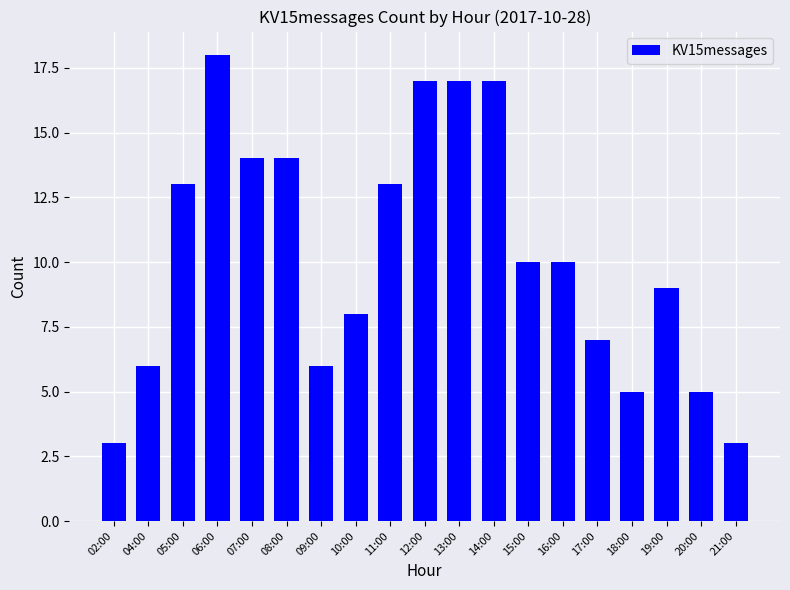

Which has a higher value, 11:00 or 17:00?

11:00